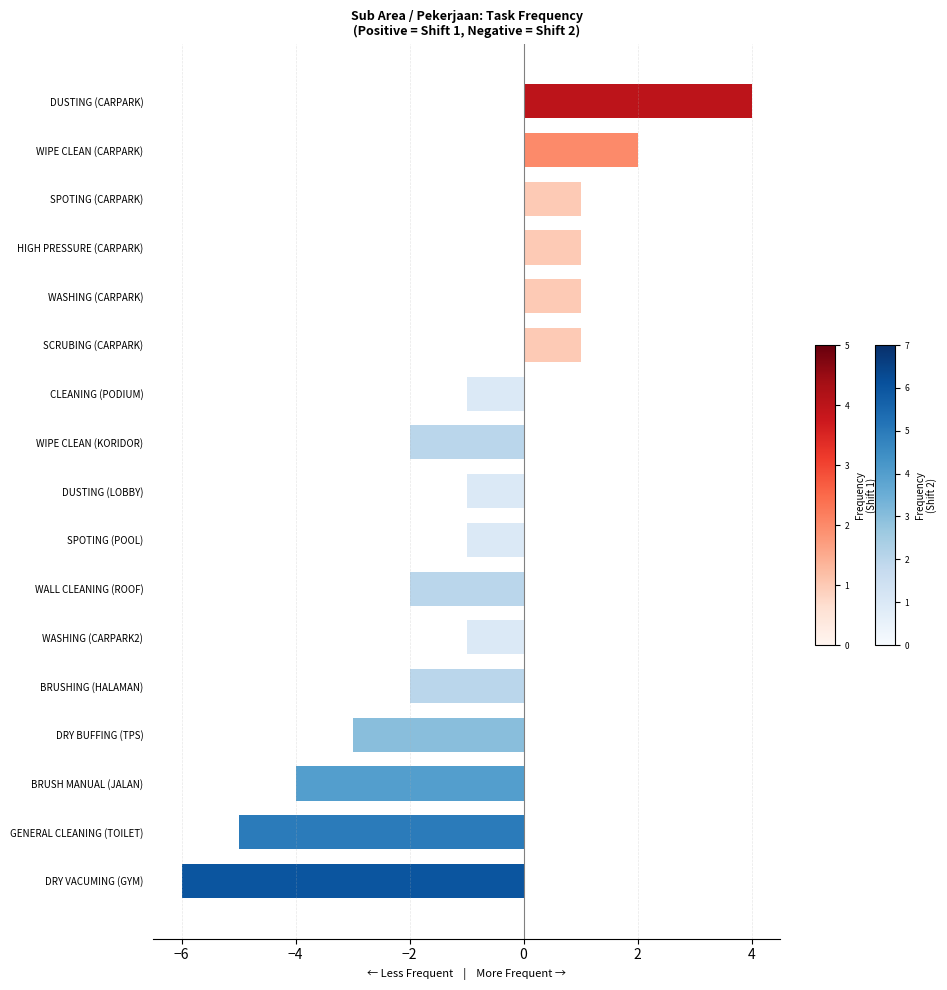

True or false: the data shows 1 at HIGH PRESSURE (CARPARK).

True